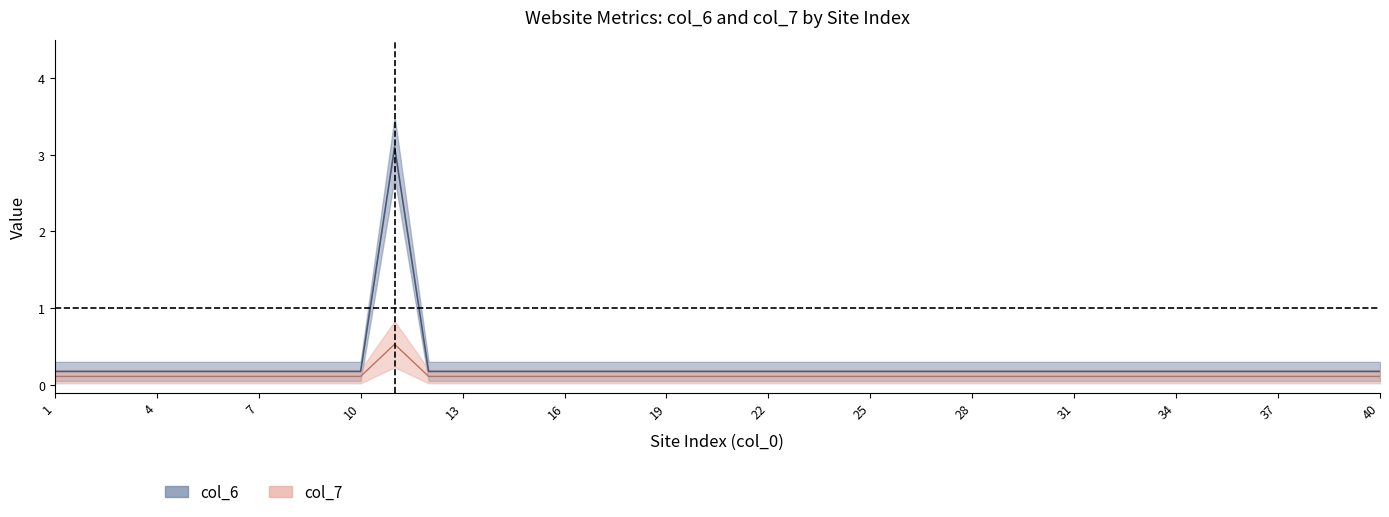

Which series has the widest spread of values?

col_6 mid